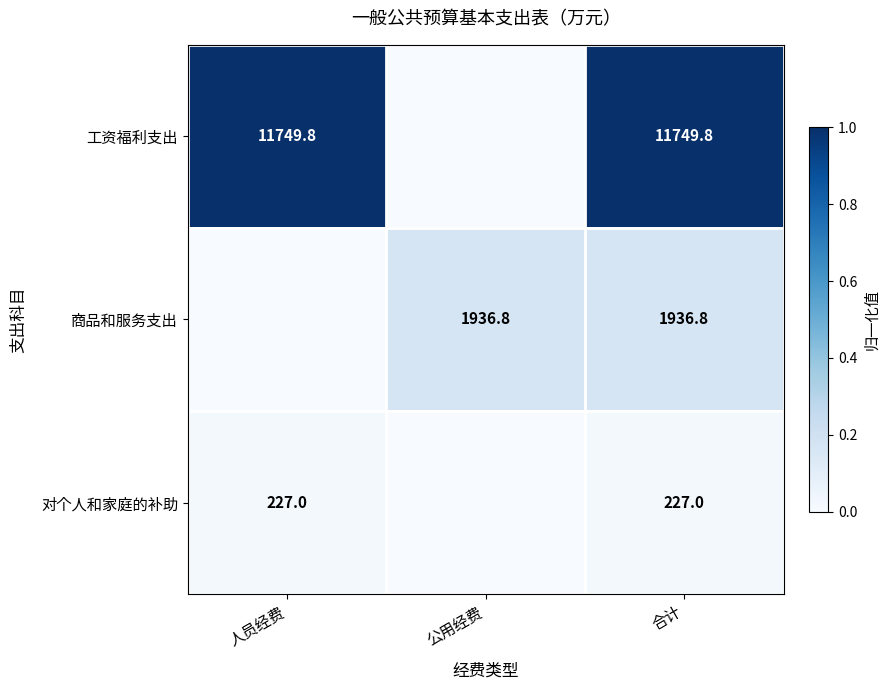

What is the difference between the highest and lowest values at 合计?

11522.8